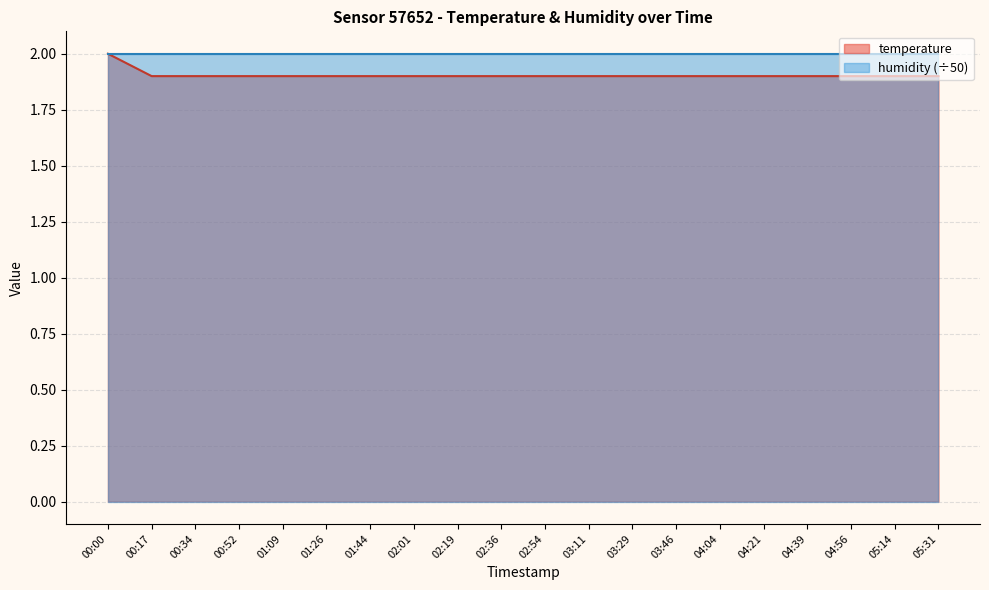

What is the difference between the maximum and minimum values?

0.1